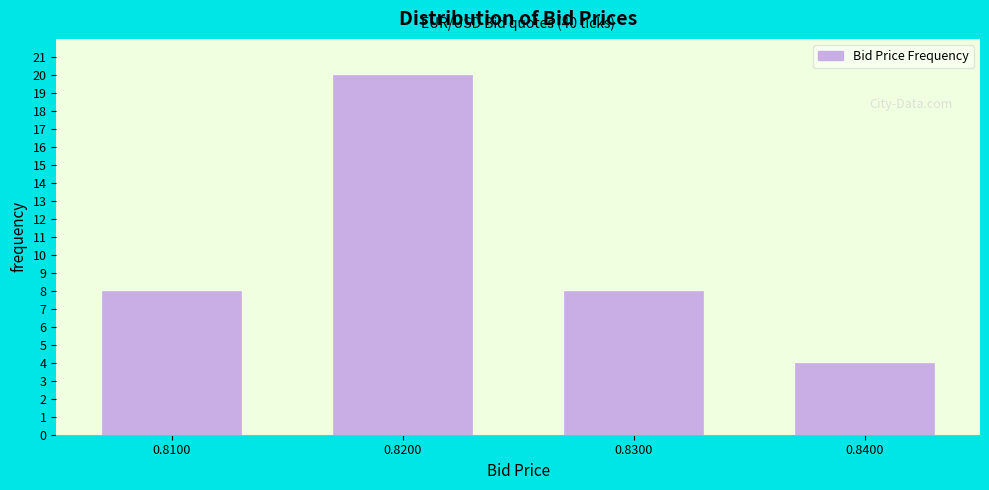

Reading left to right, what are all the values shown in this chart?

0.8100=8	0.8200=20	0.8300=8	0.8400=4